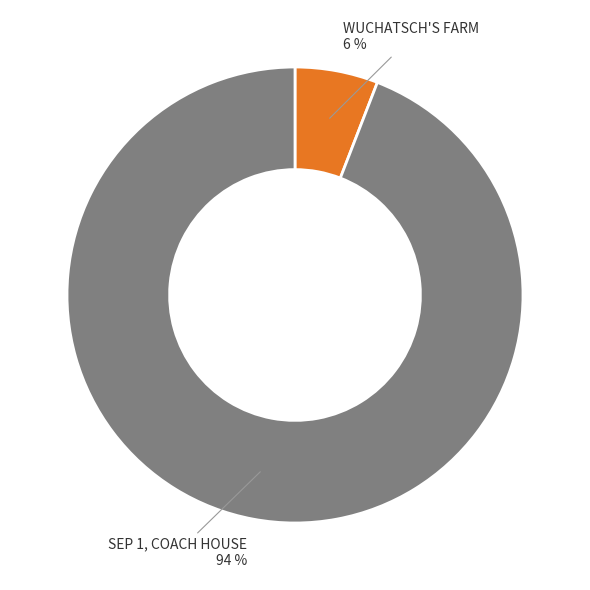

To the nearest percent, what is the difference between the largest and smallest slice percentages?

88%